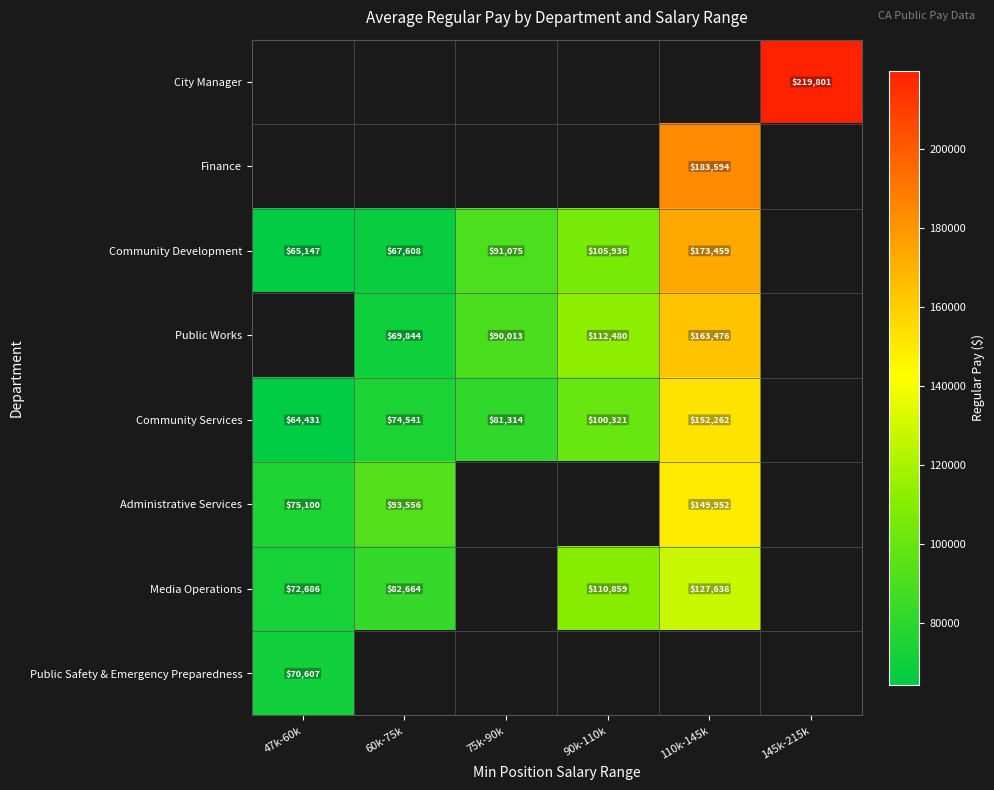

True or false: Community Development has a value of 65147 at 47k-60k.

True